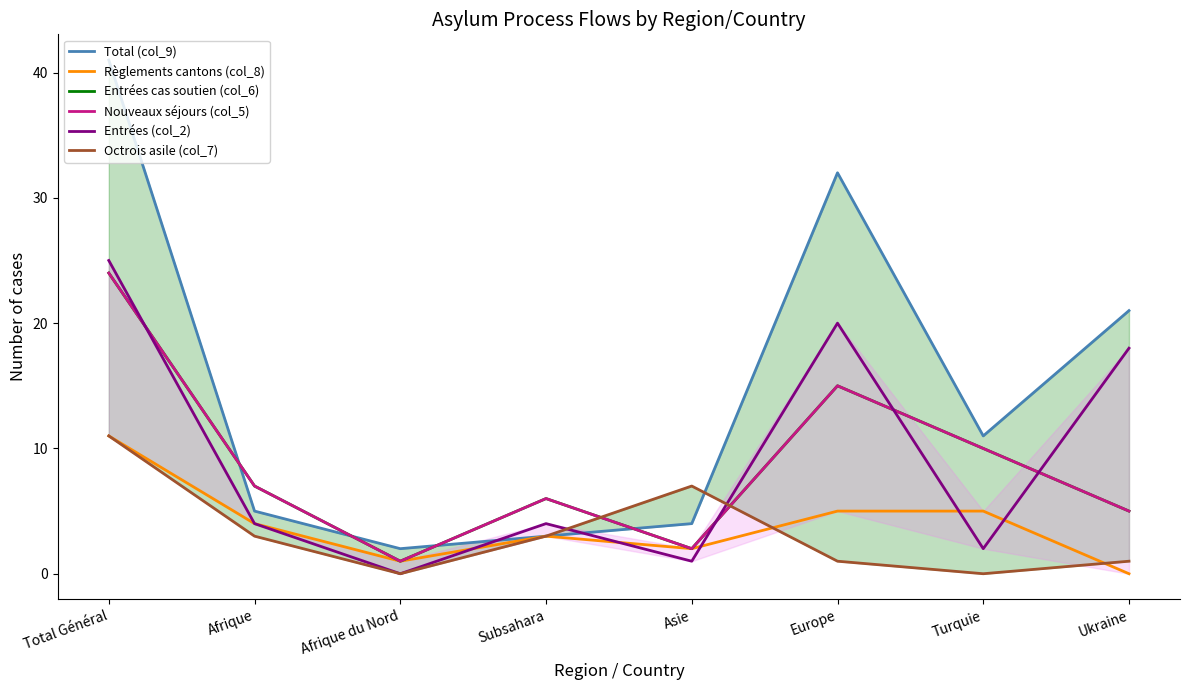

Is the value of Entrées (col_2) at Asie greater than the value of Entrées cas soutien (col_6) at Afrique?

No